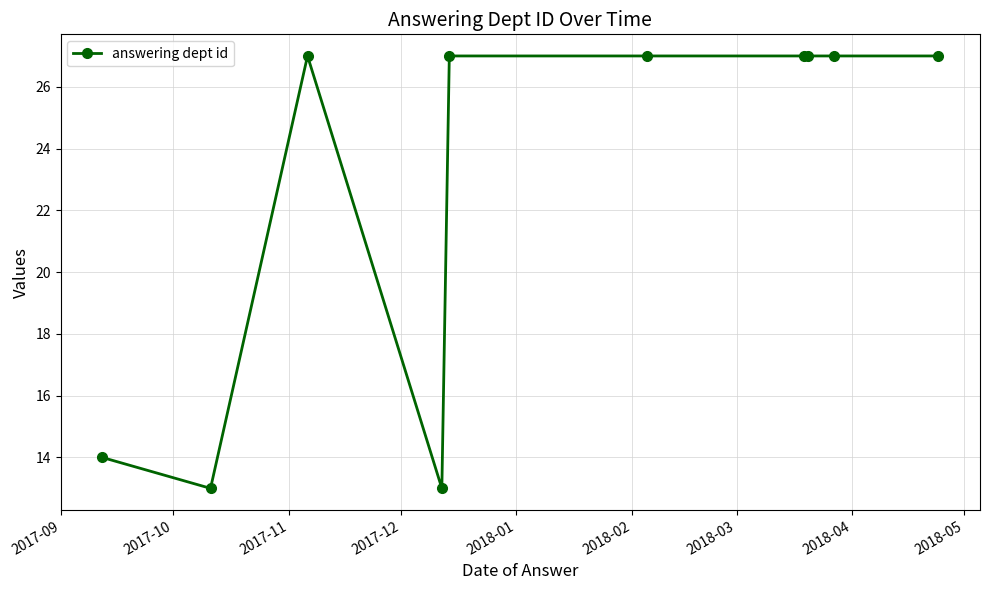

How many data points does each series have?

10